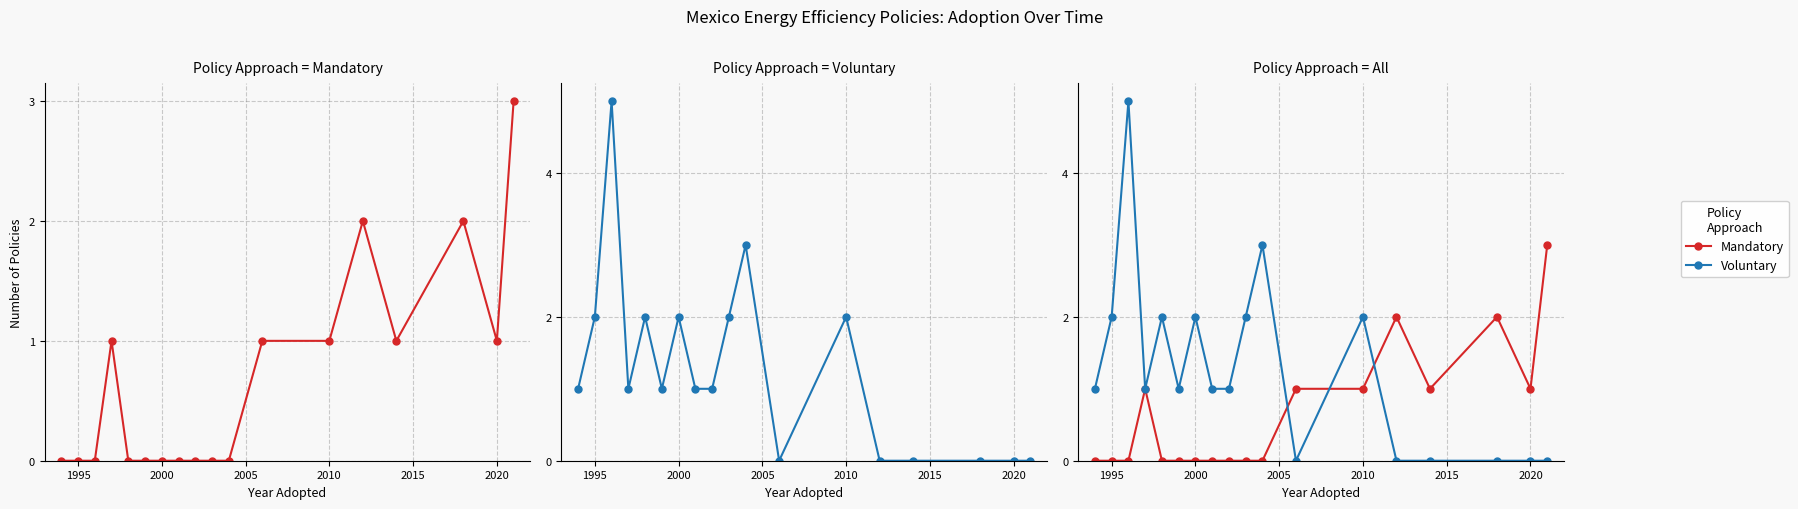

Does the chart display data point markers on the line(s)?

Yes